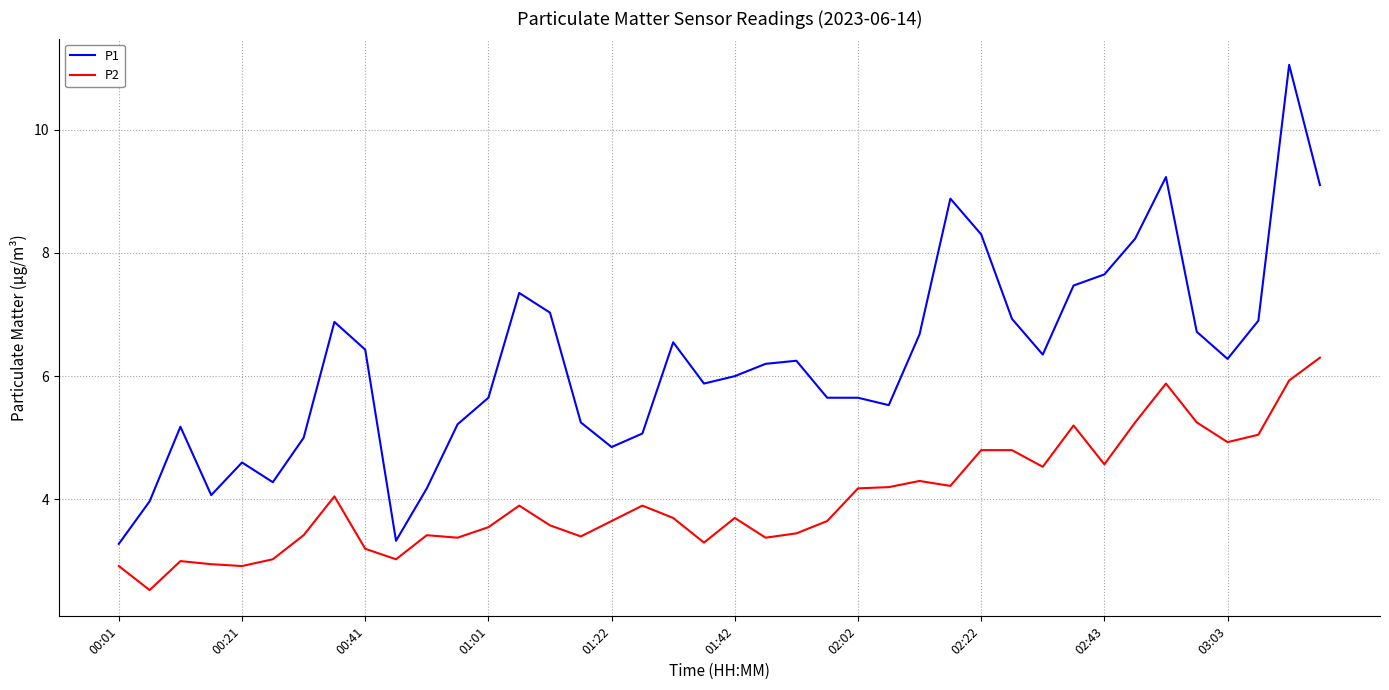

True or false: P2 and P1 cross at least once.

False